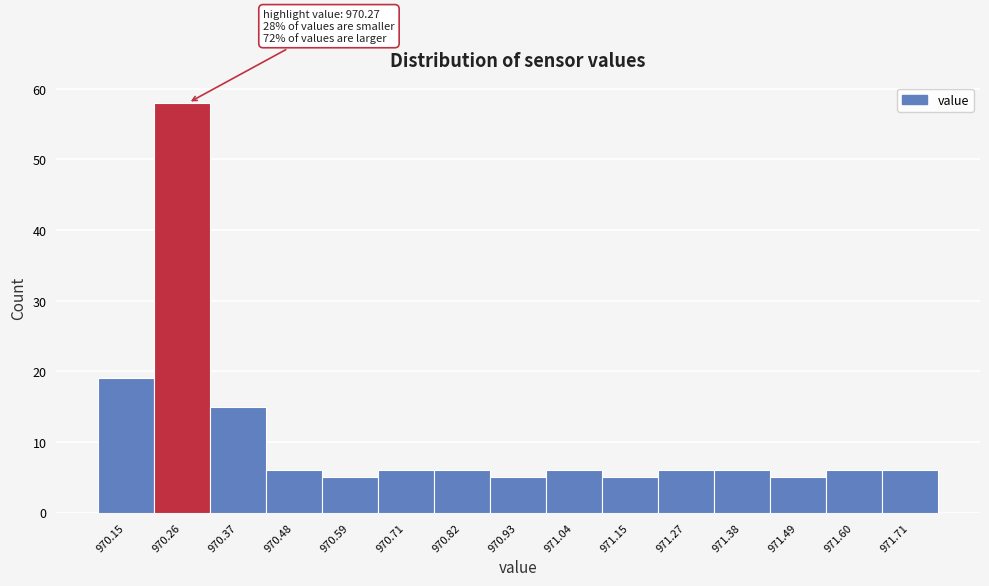

Which range on the x-axis has the tallest bar?

970.202 to 970.314